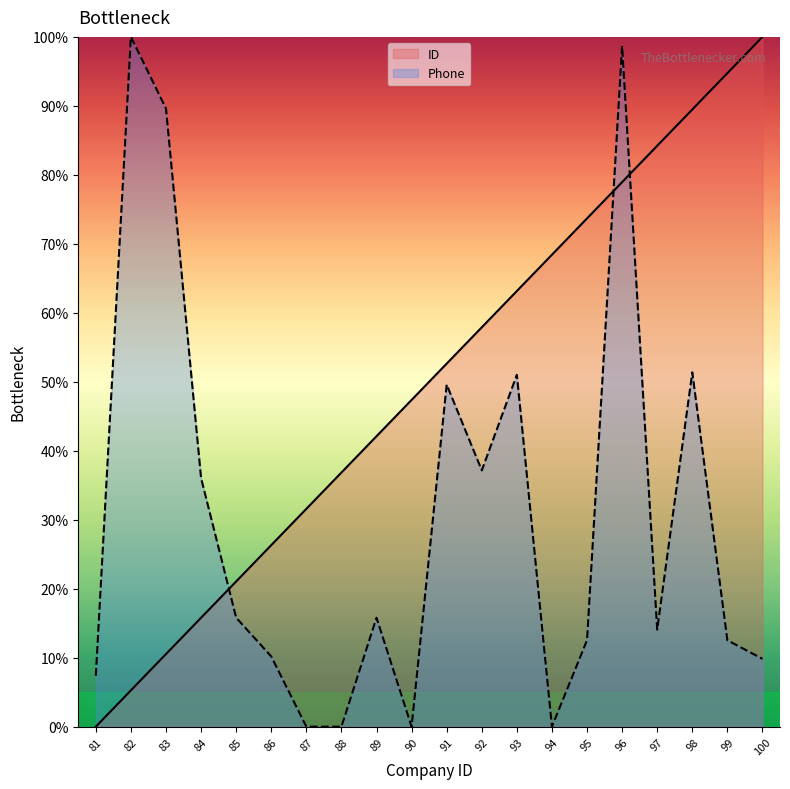

What is the greatest value displayed?

100.0